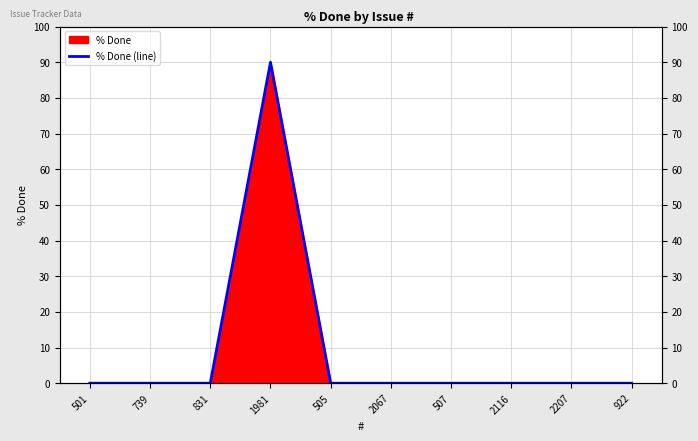

Rank the categories by value from lowest to highest.

501, 739, 831, 505, 2067, 507, 2116, 2207, 922, 1981